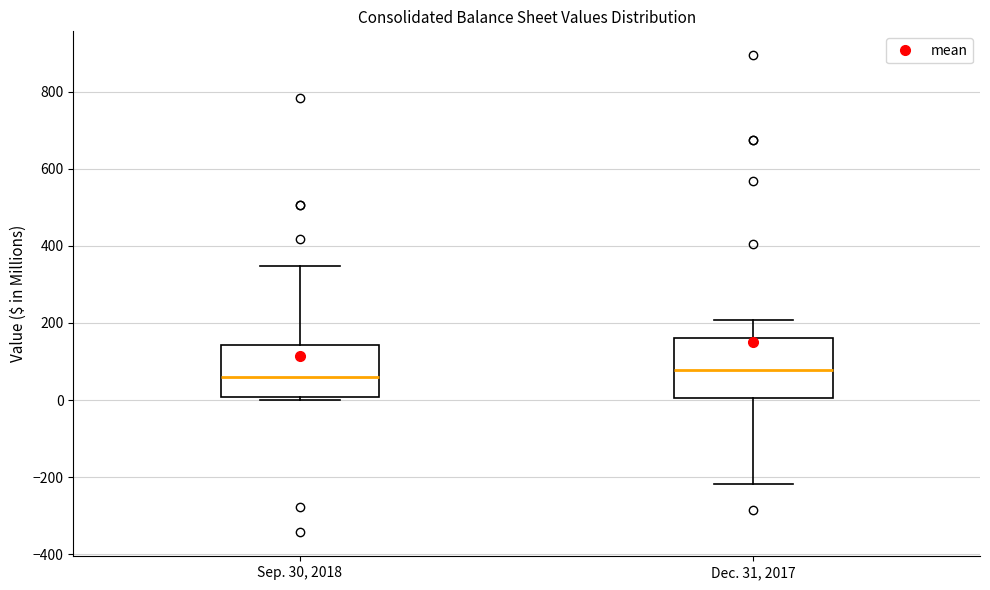

Where is the lower edge of the box for Sep. 30, 2018 on the y-axis? The values are not printed on the chart, so give them approximately, as read against the axis.

0